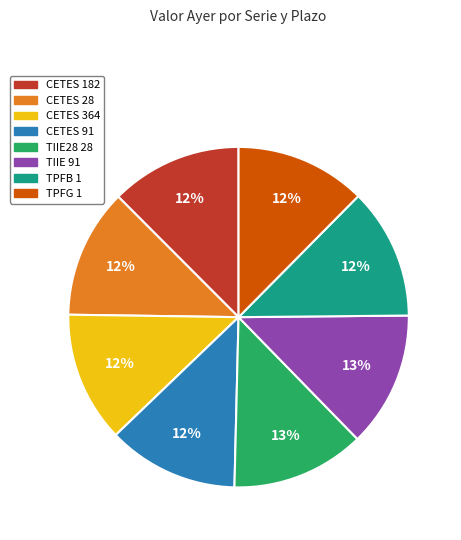

Do CETES 91 and CETES 364 together represent more than half of the pie?

No